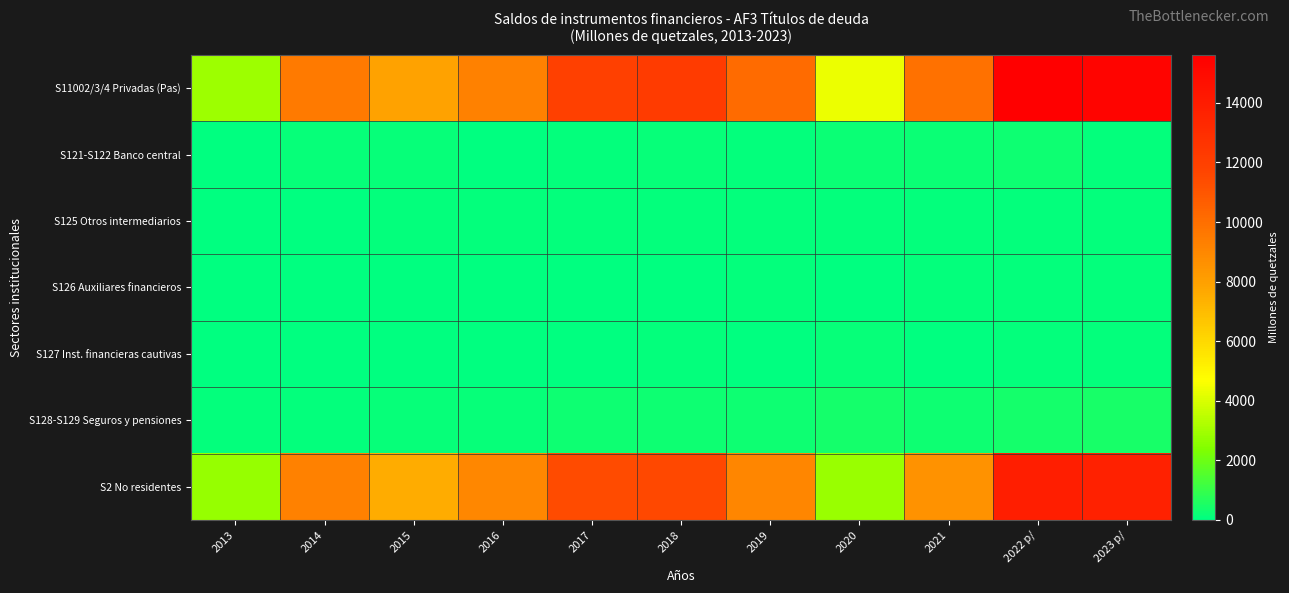

Which series has the largest range (max minus min)?

S11002/3/4 Privadas (Pas)